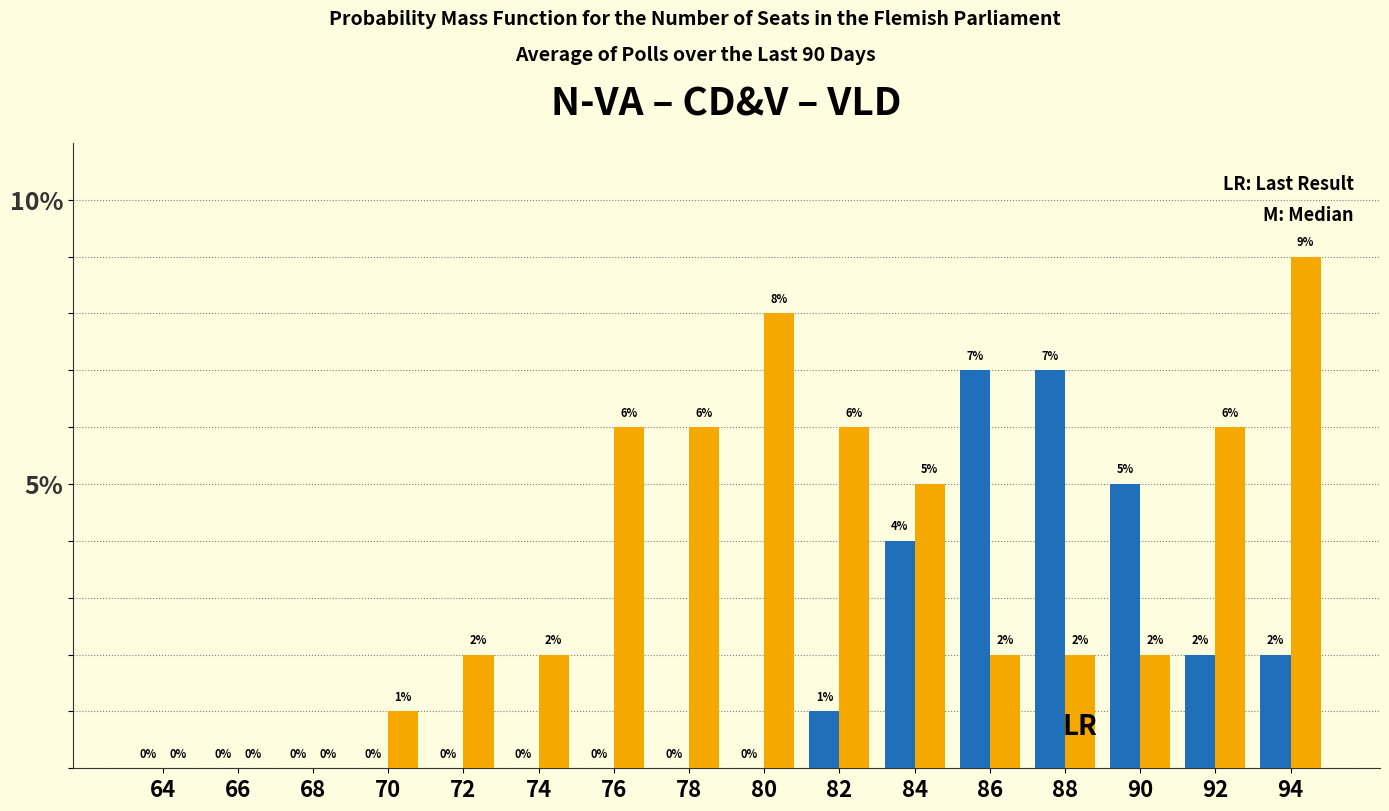

At which category is the sum across all series the highest?

94